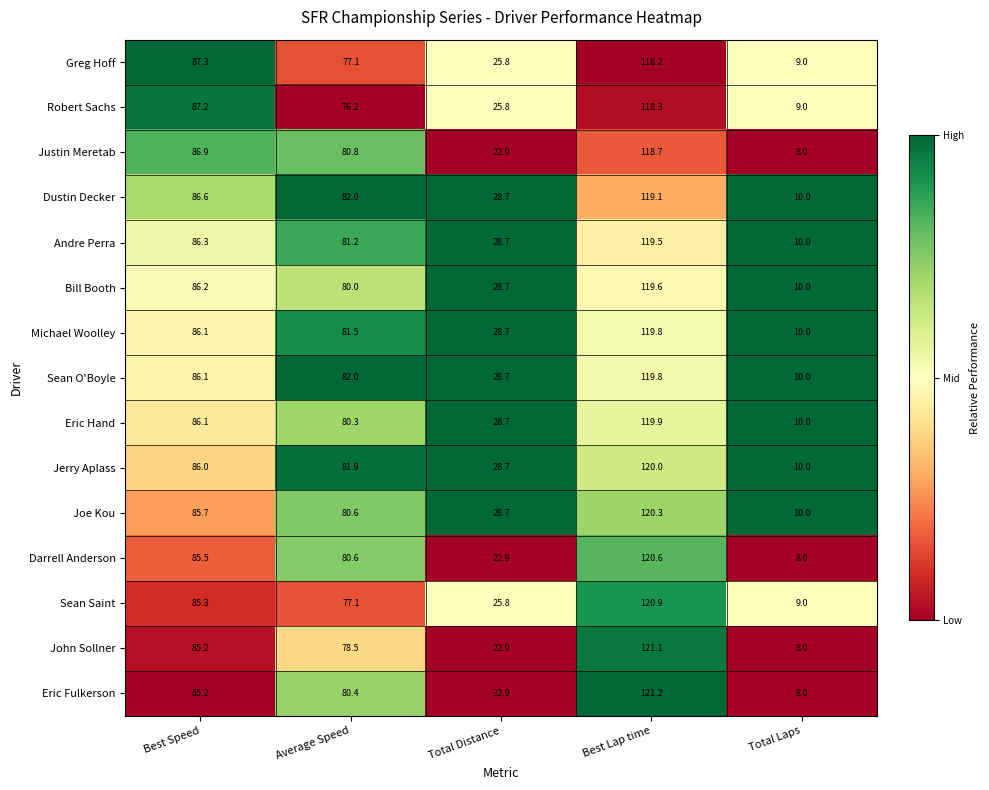

What is the difference between the Andre Perra values at Total Laps and Best Lap time?

109.5